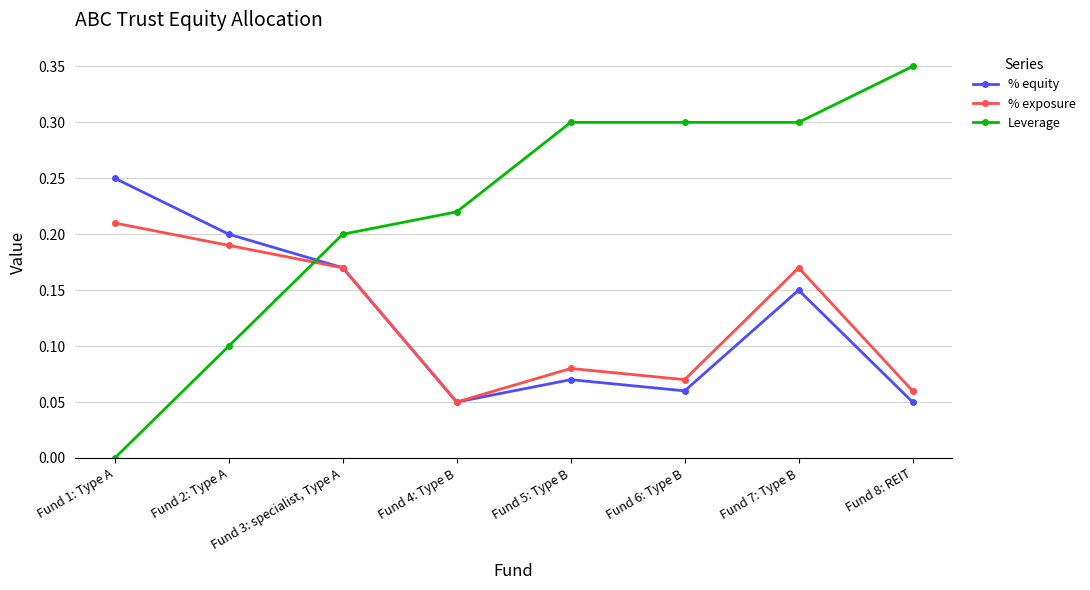

What position from the left is Fund 3: specialist, Type A?

3